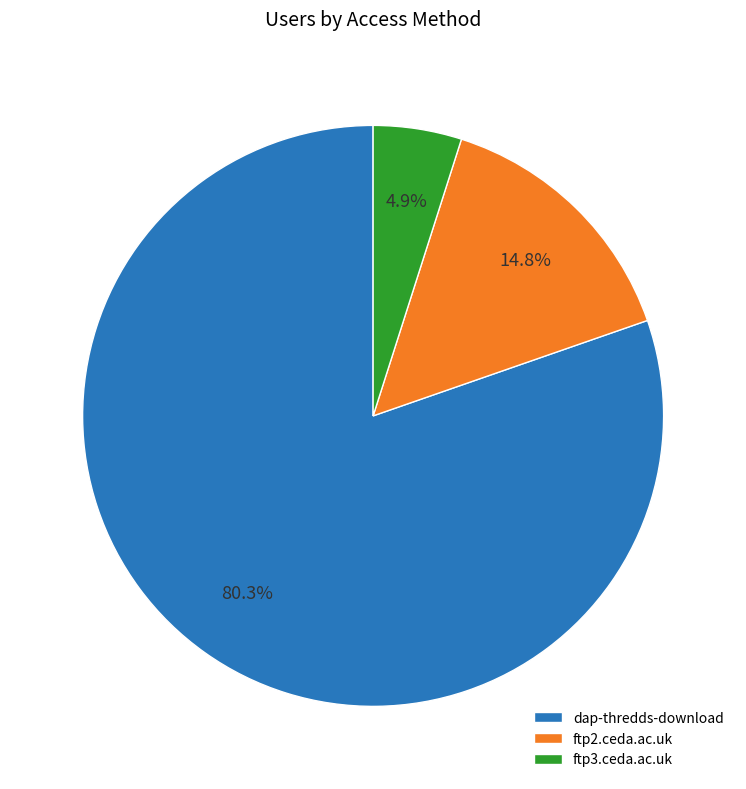

Is the sum of dap-thredds-download and ftp3.ceda.ac.uk greater than half?

Yes